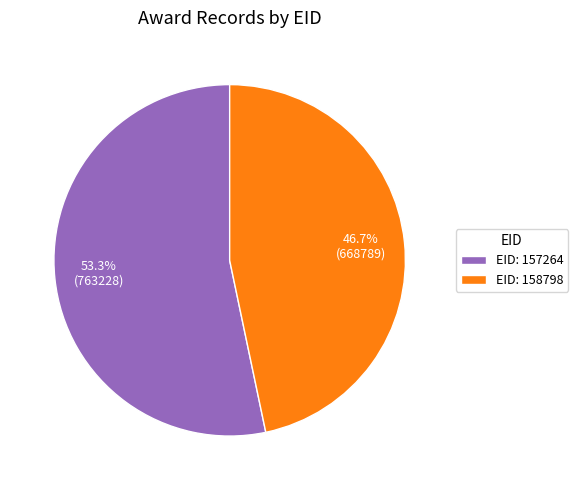

Which has a higher value, EID: 158798 or EID: 157264?

EID: 157264